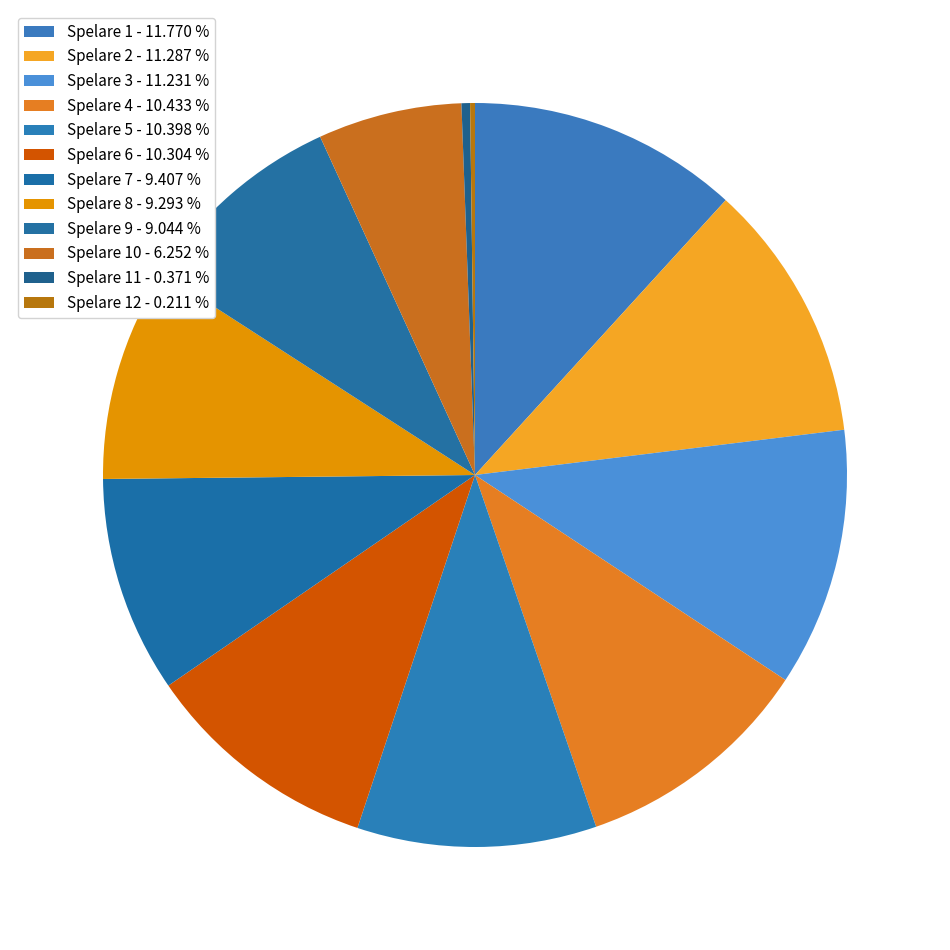

How many segments does this pie chart have?

12